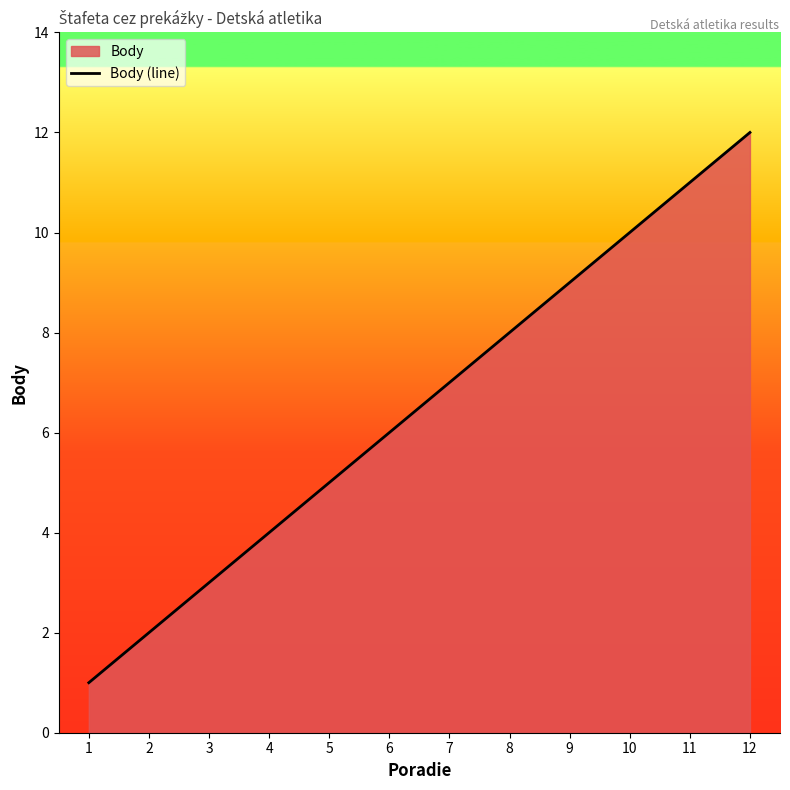

At which category does the chart reach its peak across all series?

12